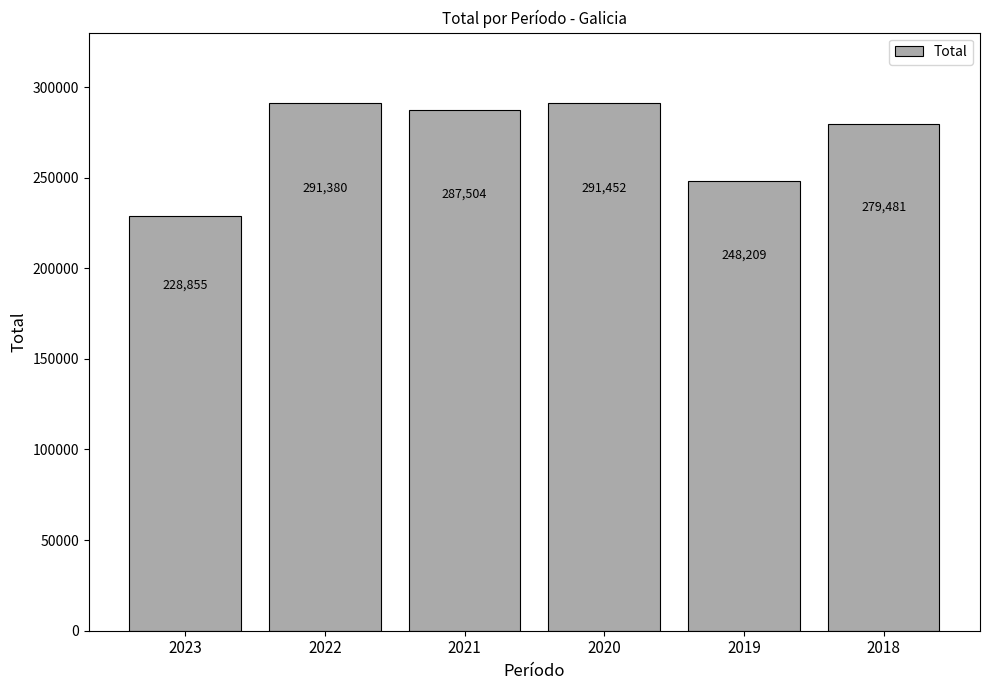

Which label corresponds to the smallest value in the chart?

2023